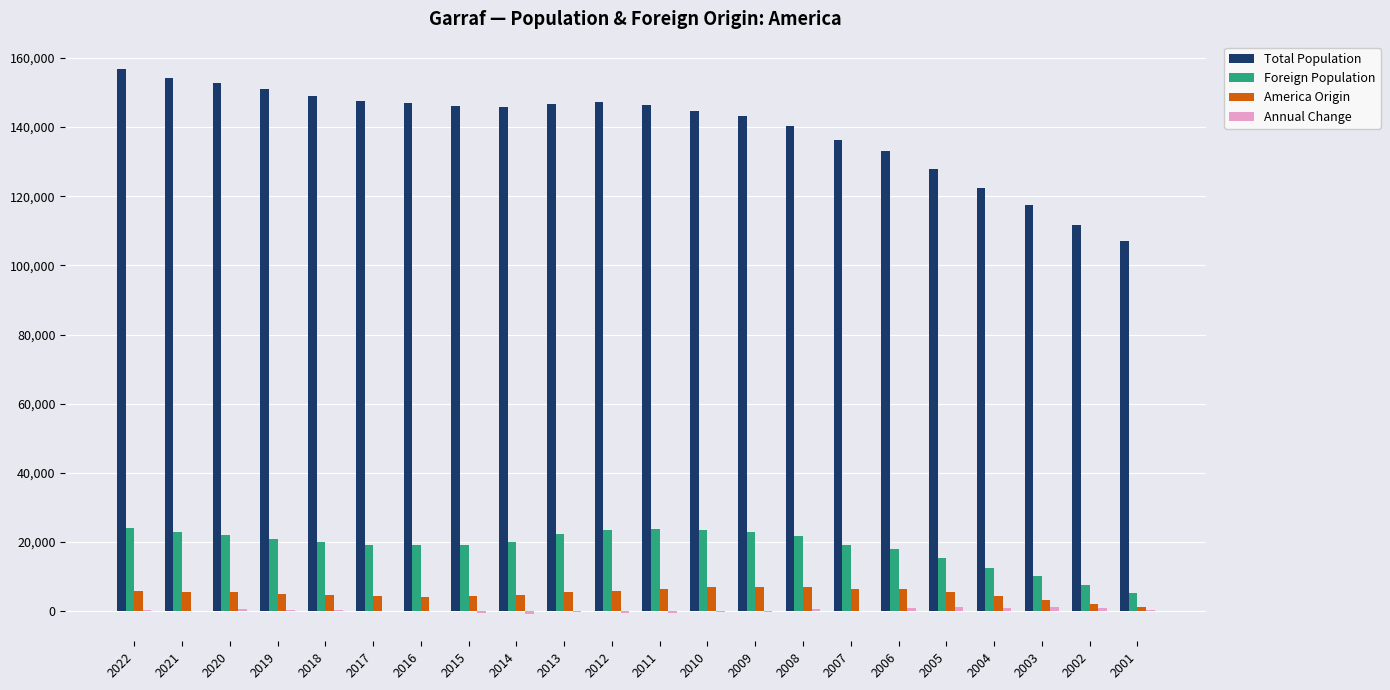

Between 2009 and 2001, which series saw the biggest shift?

Total Population